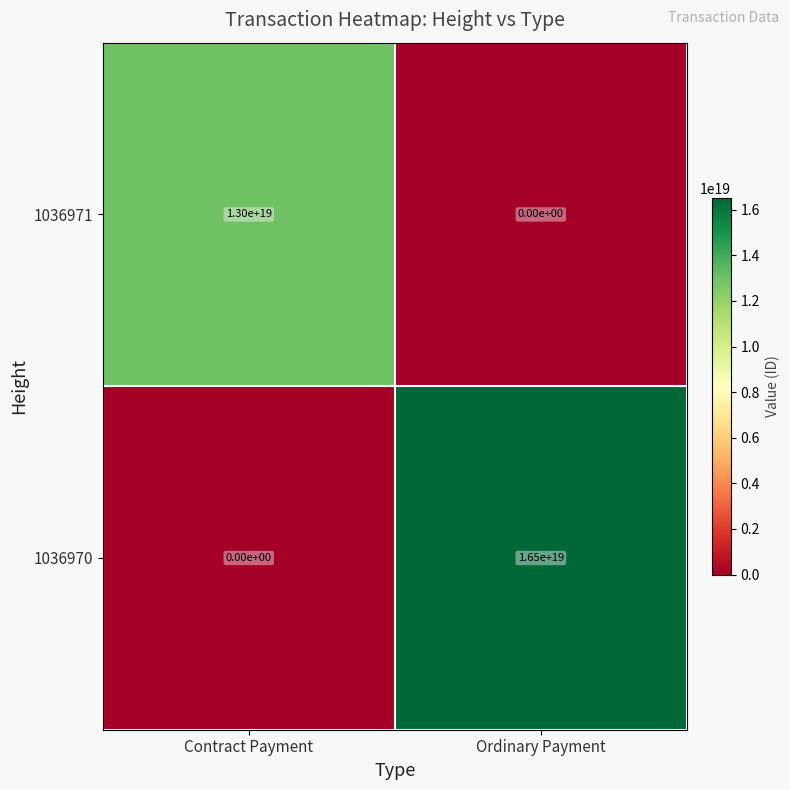

How many values in 1036971 are above zero?

1